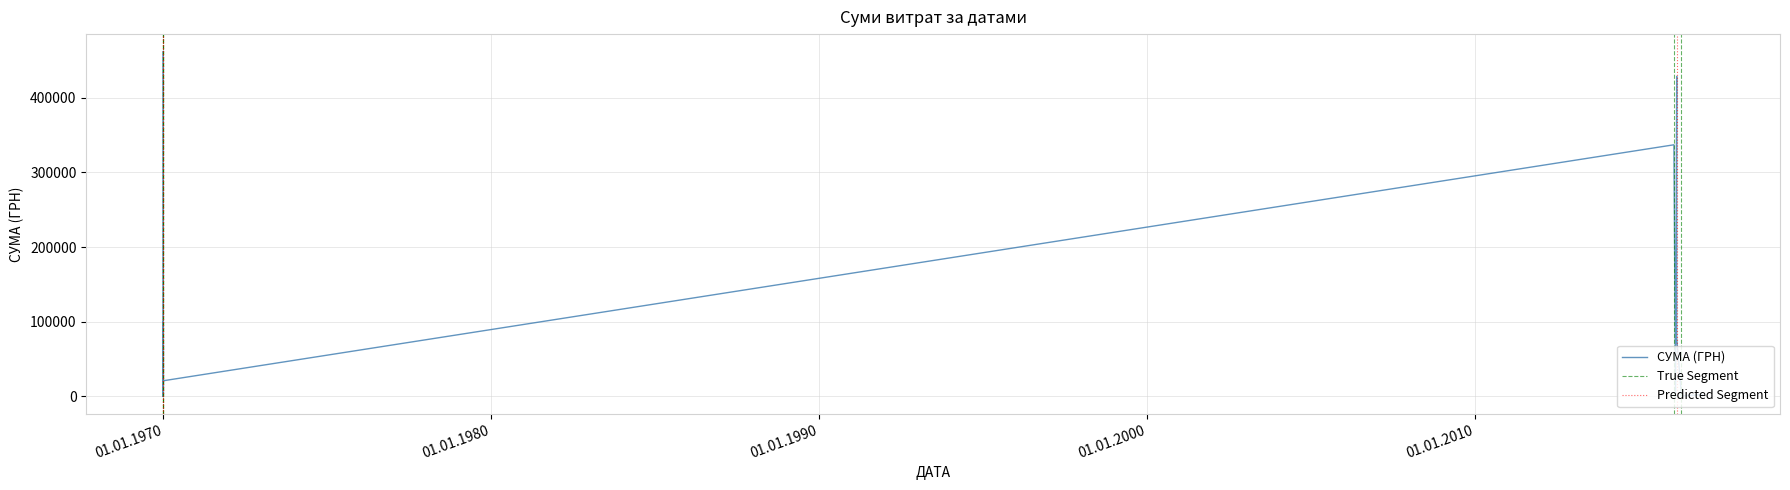

What is the difference between the maximum and minimum values?

461960.3